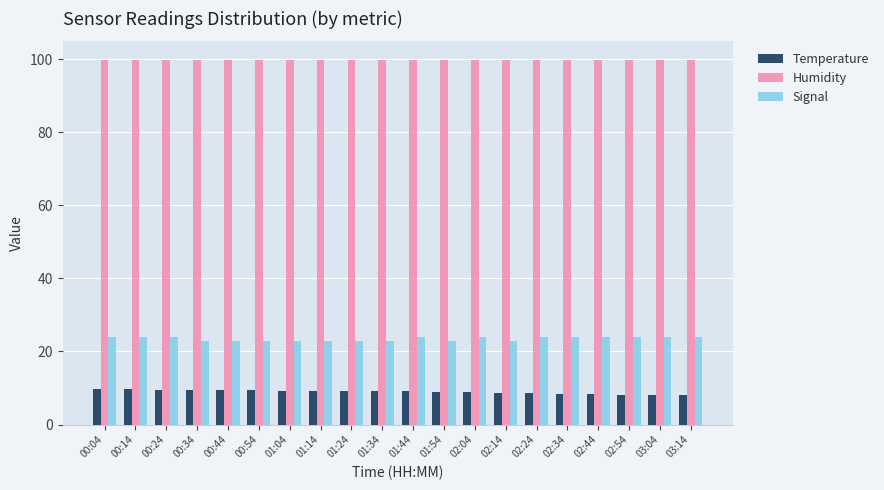

List the series in order of their peak value, lowest first.

Temperature, Signal, Humidity